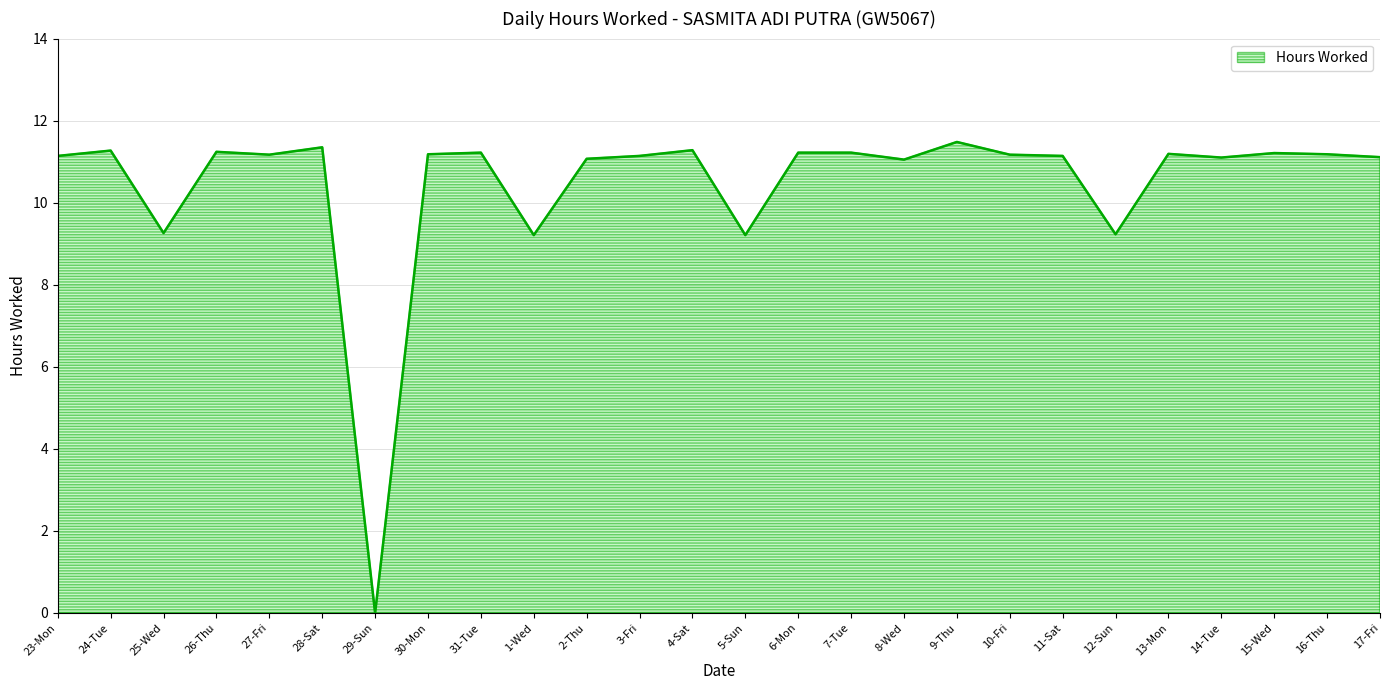

Is this an area chart (filled region under the line)?

No